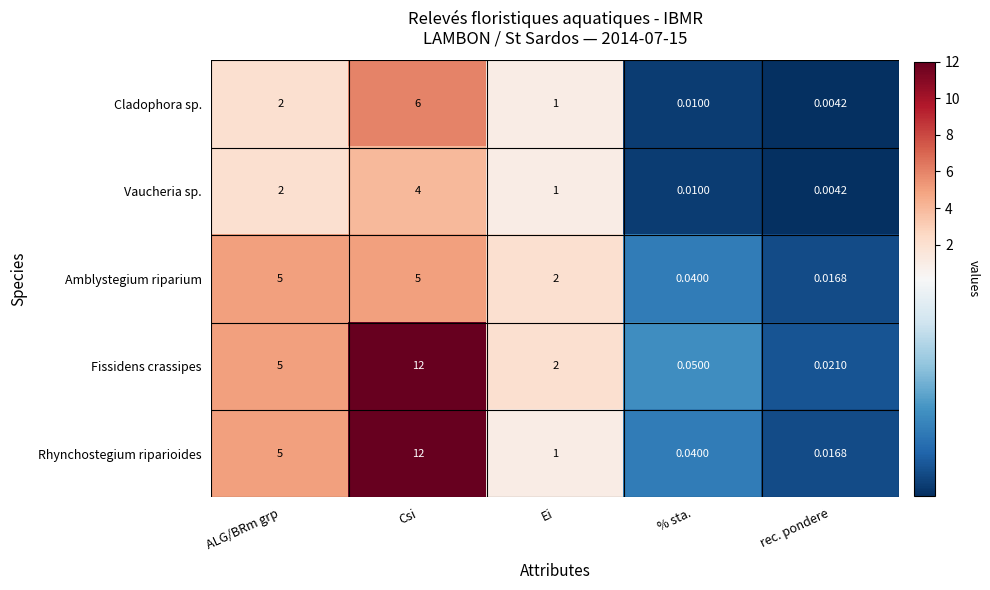

Where is Amblystegium riparium nearest to the value 2?

Ei